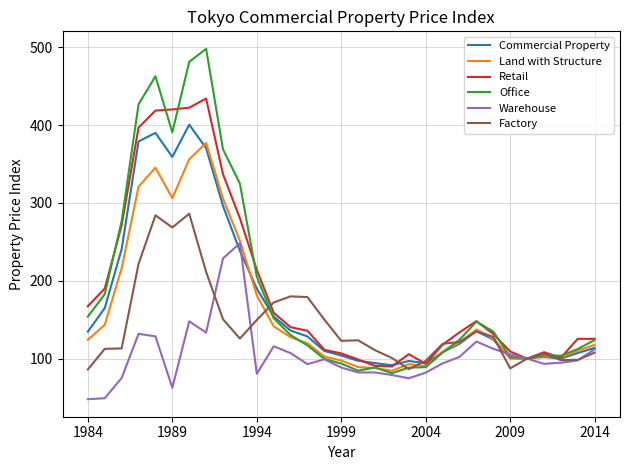

How many lines are shown in the chart?

6